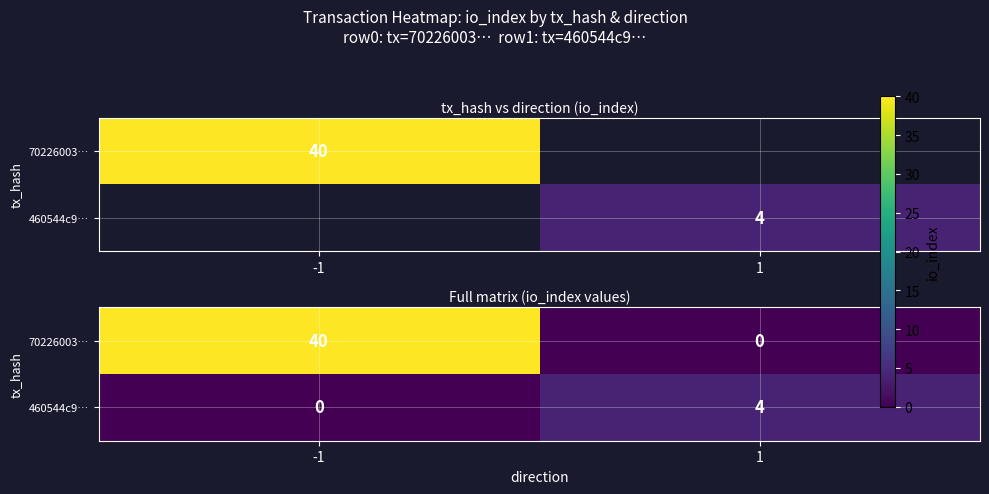

Is it true that 70226003… equals 0 at 1?

True